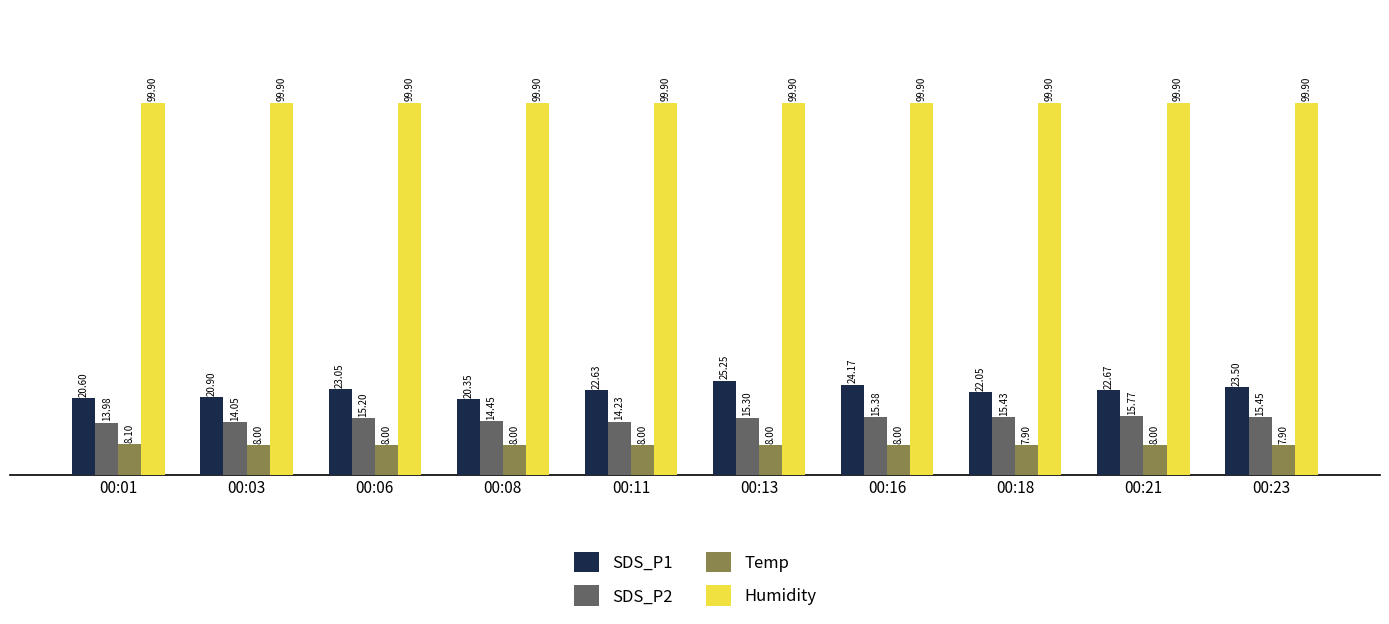

At which category is the sum across all series the highest?

00:13